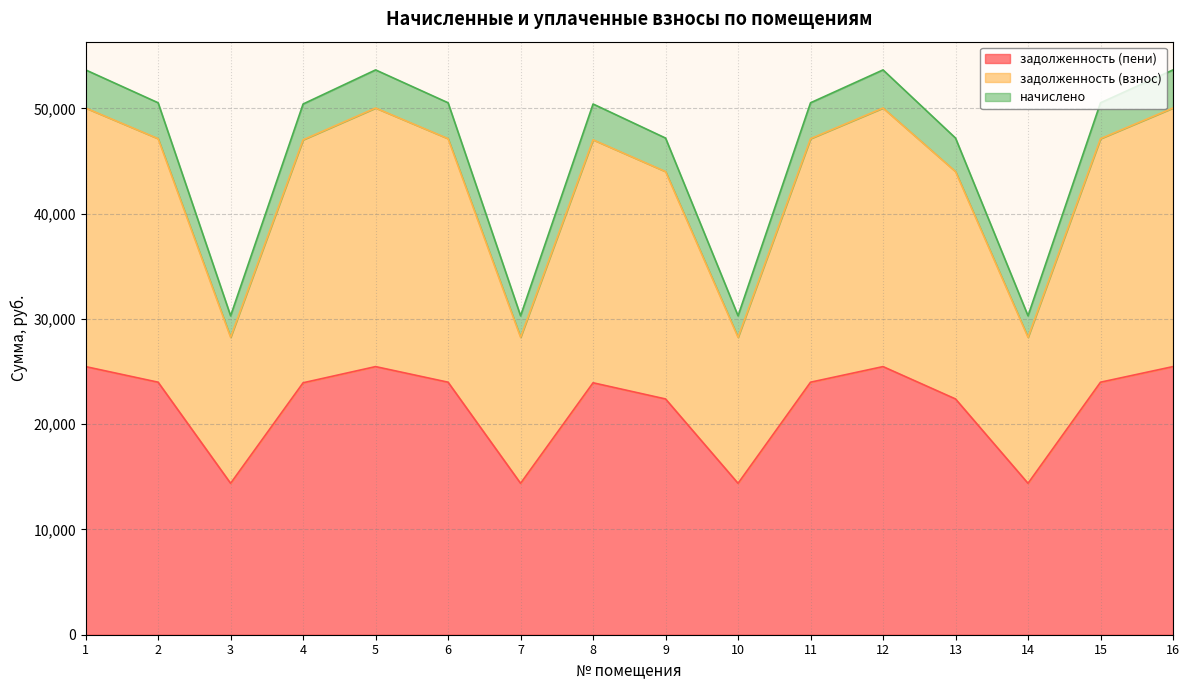

At which category is the sum across all series the highest?

1